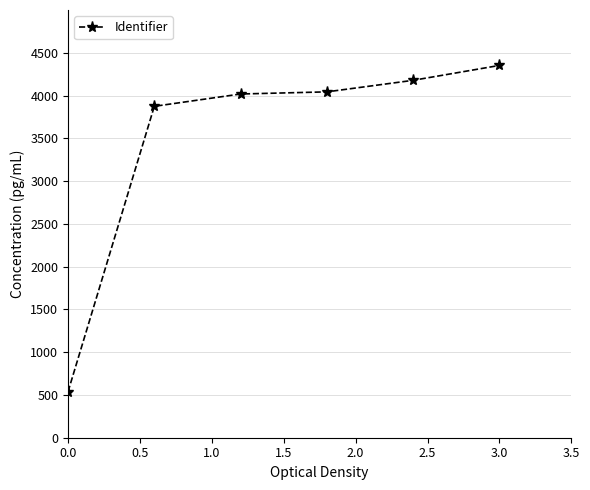

What is the value of the 6th point from the left?

4352